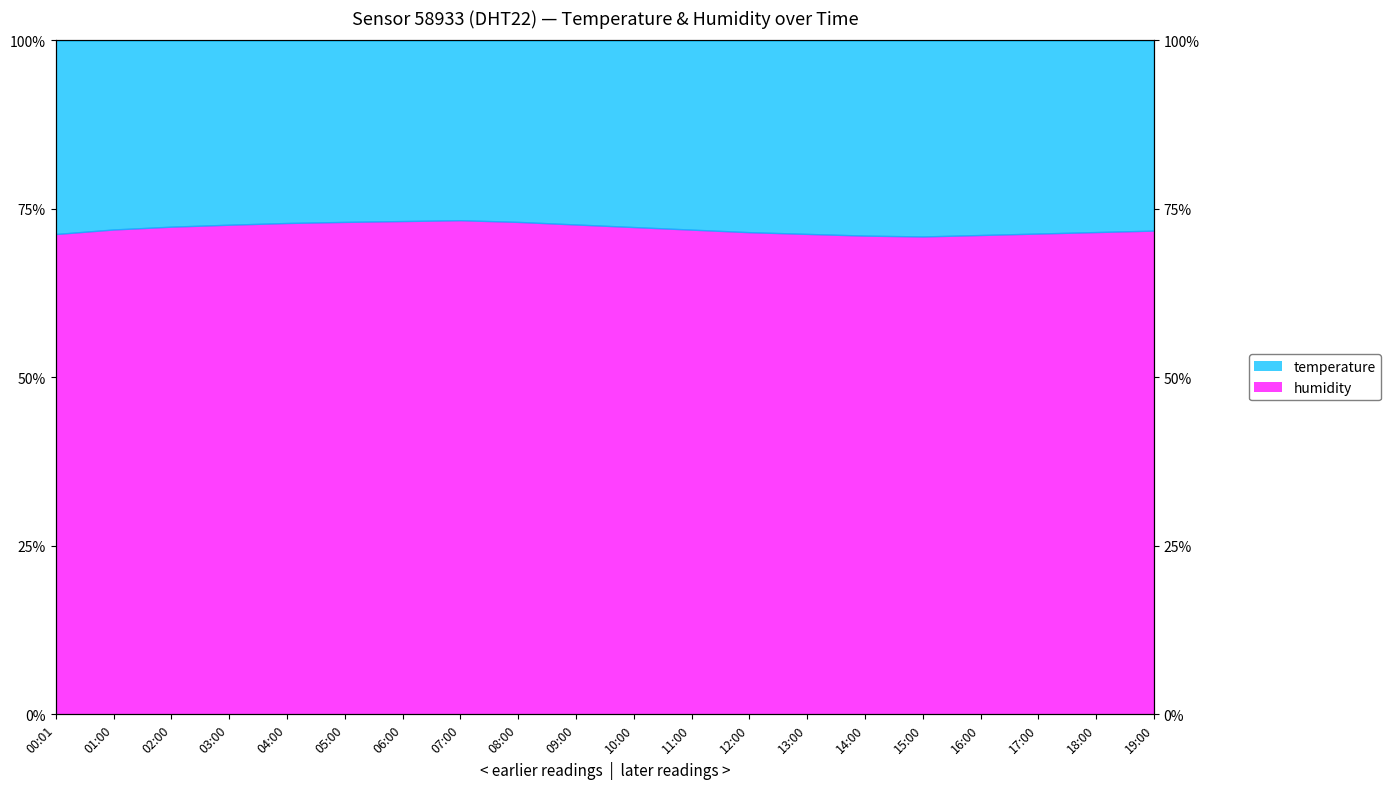

Where is humidity nearest to the value 72?

01:00